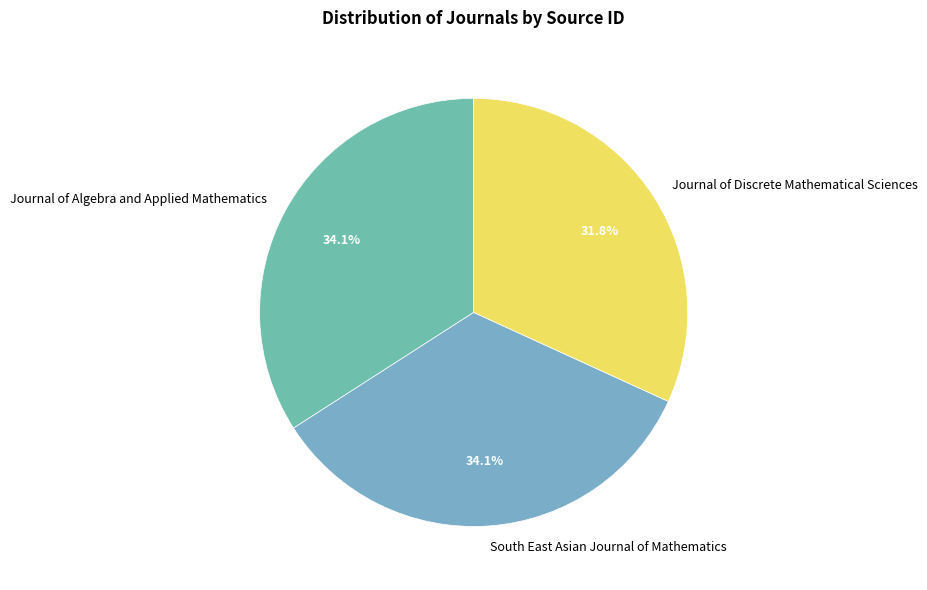

To the nearest percent, what is the average slice percentage?

33%